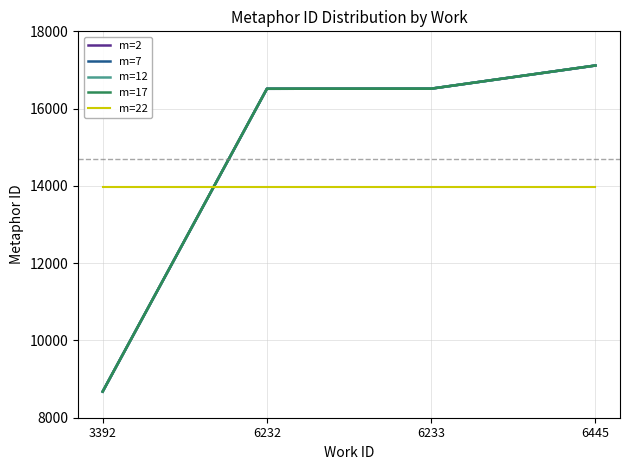

What is the sum of all m=22 values?

55880.7